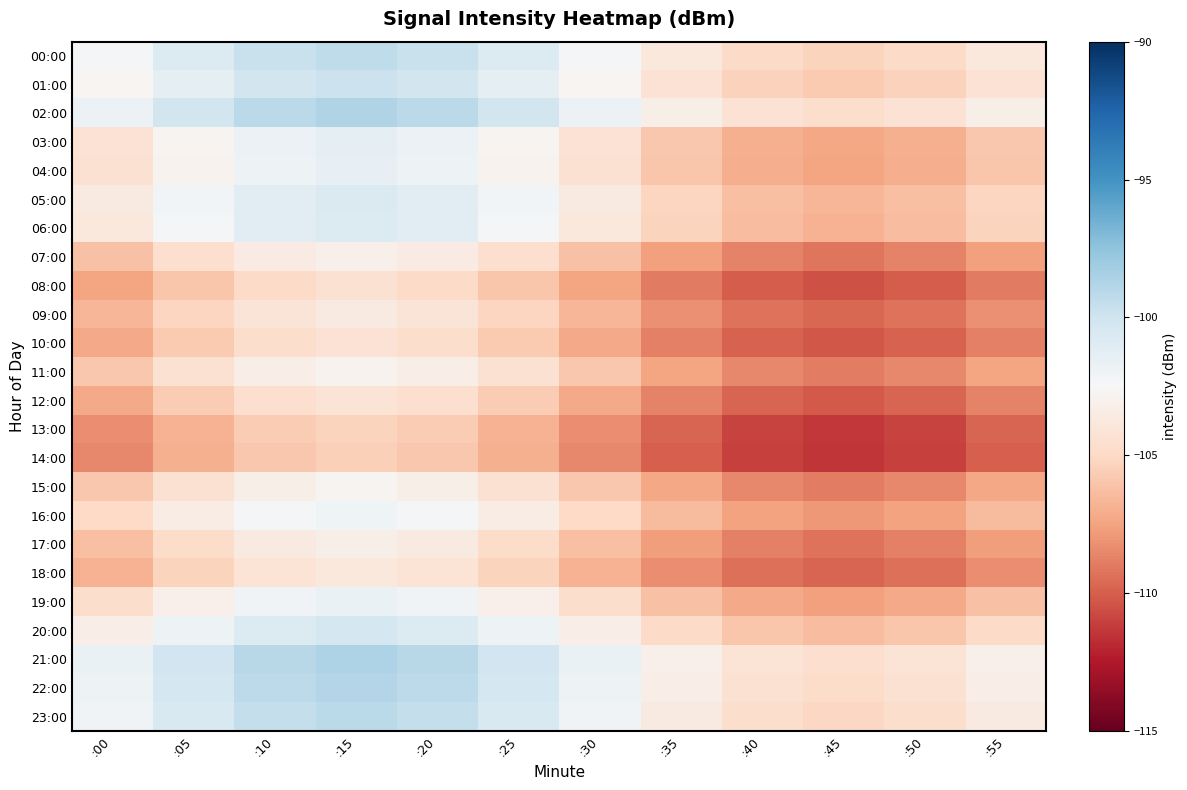

What is the difference between the highest and lowest values at :55?

6.8